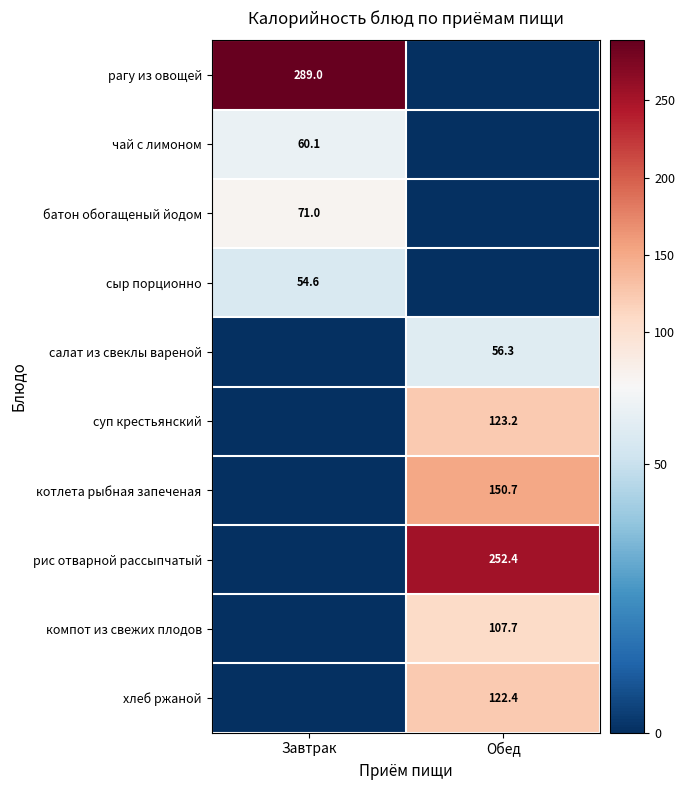

Count the number of data series in this chart.

10